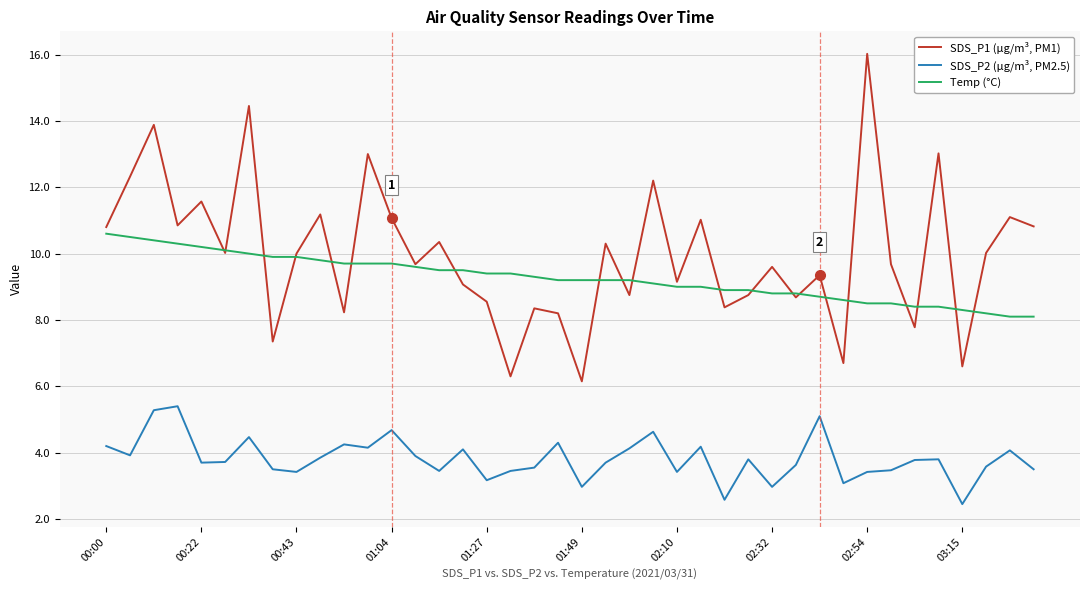

Which series has the largest total across all categories?

SDS_P1 (µg/m³, PM1)